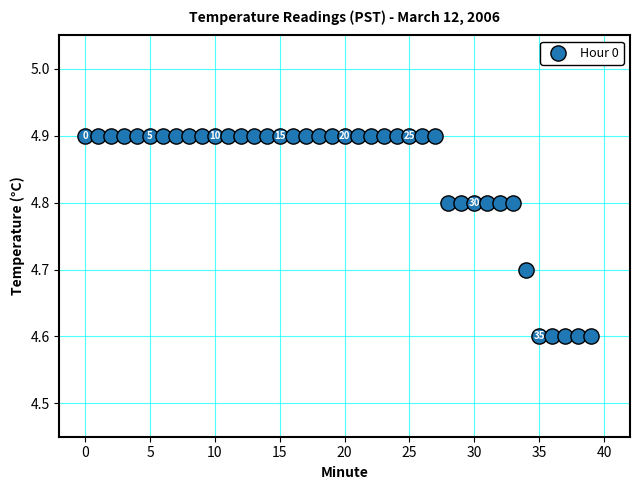

What is the range of Y values (max minus min)?

0.3